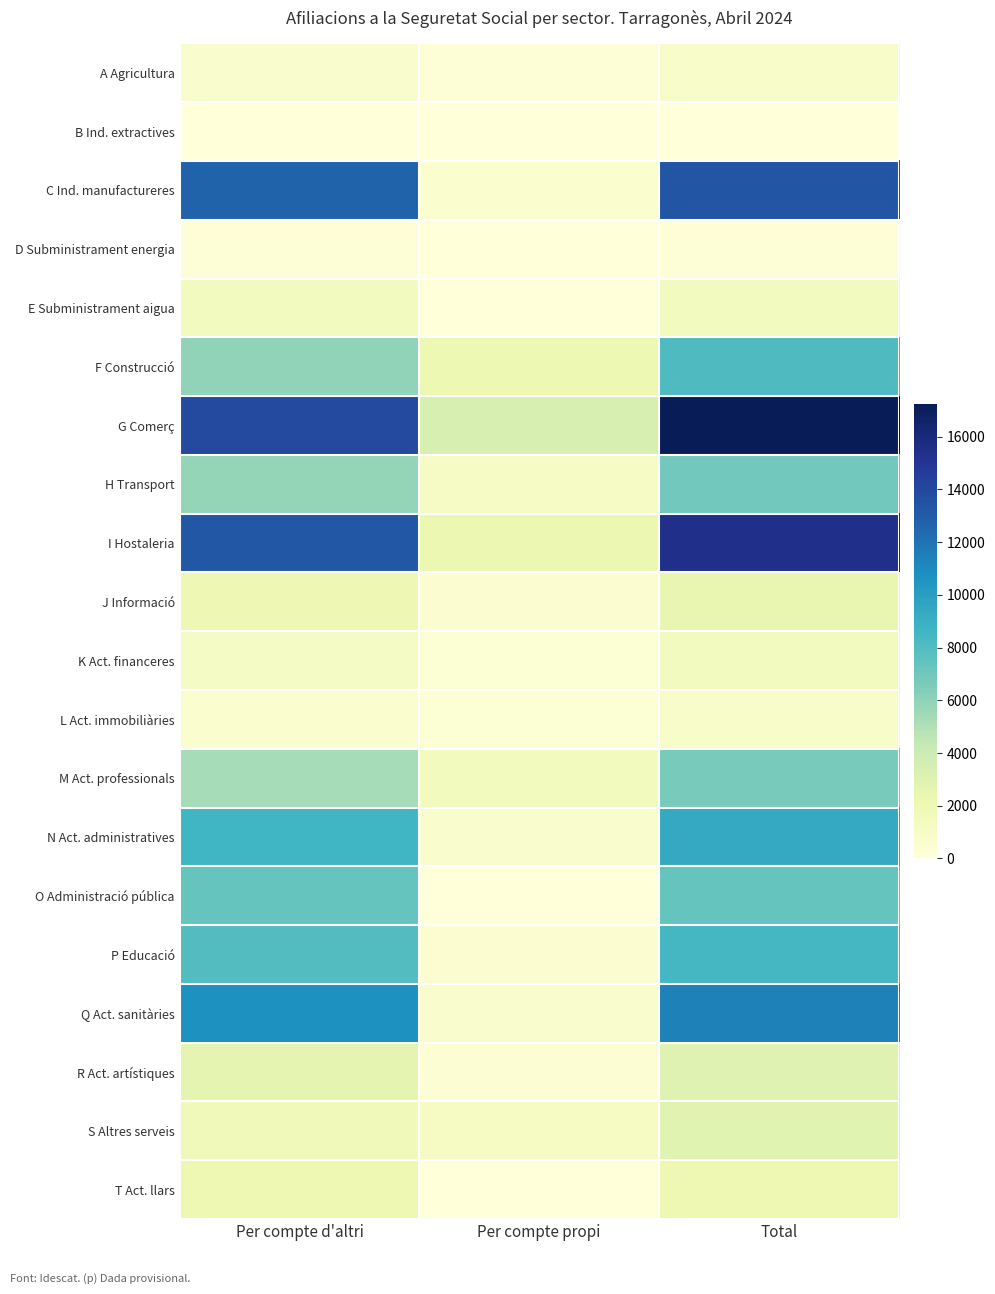

Reading left to right, list all the values displayed in this chart.

A Agricultura: Per compte d'altri=625	Per compte propi=210	Total=835
B Ind. extractives: Per compte d'altri=55	Per compte propi=5	Total=60
C Ind. manufactureres: Per compte d'altri=12690	Per compte propi=575	Total=13265
D Subministrament energia: Per compte d'altri=260	Per compte propi=5	Total=265
E Subministrament aigua: Per compte d'altri=1375	Per compte propi=10	Total=1385
F Construcció: Per compte d'altri=5965	Per compte propi=2120	Total=8080
G Comerç: Per compte d'altri=13930	Per compte propi=3305	Total=17235
H Transport: Per compte d'altri=5815	Per compte propi=1065	Total=6880
I Hostaleria: Per compte d'altri=13225	Per compte propi=2155	Total=15380
J Informació: Per compte d'altri=1990	Per compte propi=425	Total=2420
K Act. financeres: Per compte d'altri=1125	Per compte propi=280	Total=1405
L Act. immobiliàries: Per compte d'altri=575	Per compte propi=335	Total=915
M Act. professionals: Per compte d'altri=5260	Per compte propi=1460	Total=6720
N Act. administratives: Per compte d'altri=8660	Per compte propi=650	Total=9310
O Administració pública: Per compte d'altri=7315	Per compte propi=10	Total=7325
P Educació: Per compte d'altri=7965	Per compte propi=460	Total=8425
Q Act. sanitàries: Per compte d'altri=10735	Per compte propi=715	Total=11445
R Act. artístiques: Per compte d'altri=2575	Per compte propi=375	Total=2950
S Altres serveis: Per compte d'altri=1675	Per compte propi=1165	Total=2840
T Act. llars: Per compte d'altri=2060	Per compte propi=0	Total=2065